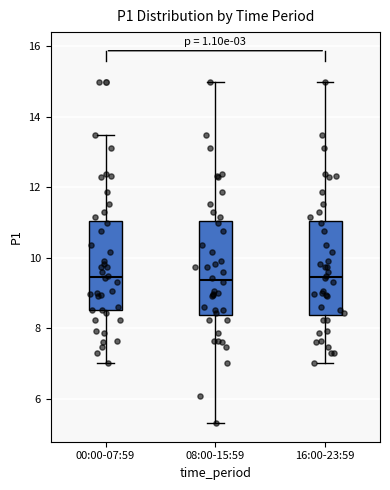

Reading left to right, read every box against the y-axis: the position of its median line, the range the box covers, and the ends of its whiskers. The values are not printed on the chart, so give them approximately, as read against the axis.

00:00-07:59: median 9.4, box 8.6 to 11.0, whiskers 7.0 to 13.4
08:00-15:59: median 9.4, box 8.4 to 11.0, whiskers 5.4 to 15.0
16:00-23:59: median 9.4, box 8.4 to 11.0, whiskers 7.0 to 15.0